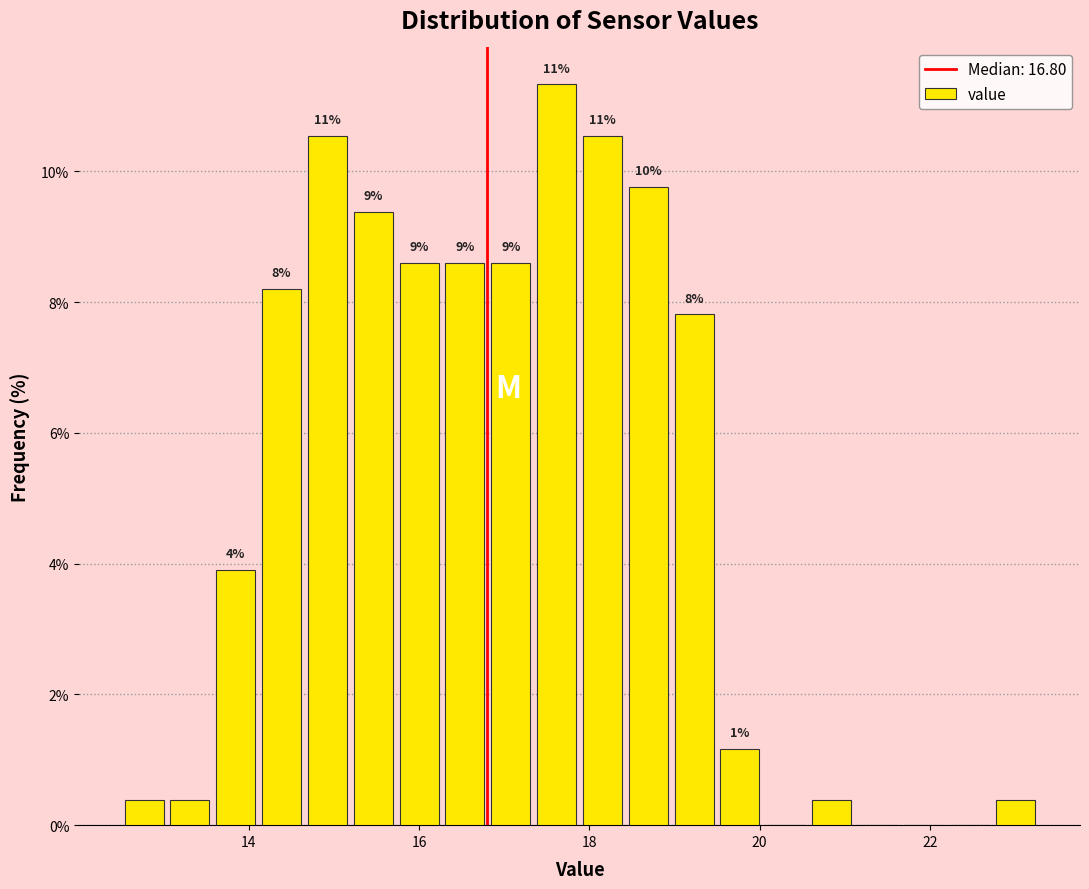

Around what value on the x-axis is the tallest bar? Give the approximate position of its centre, as read against the axis.

17.6